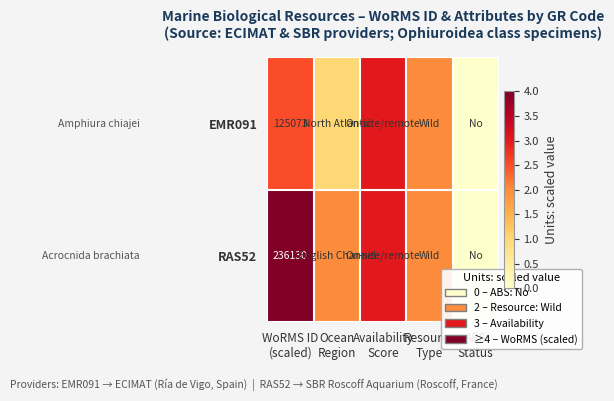

Where is RAS52 nearest to the value 2?

Ocean Region